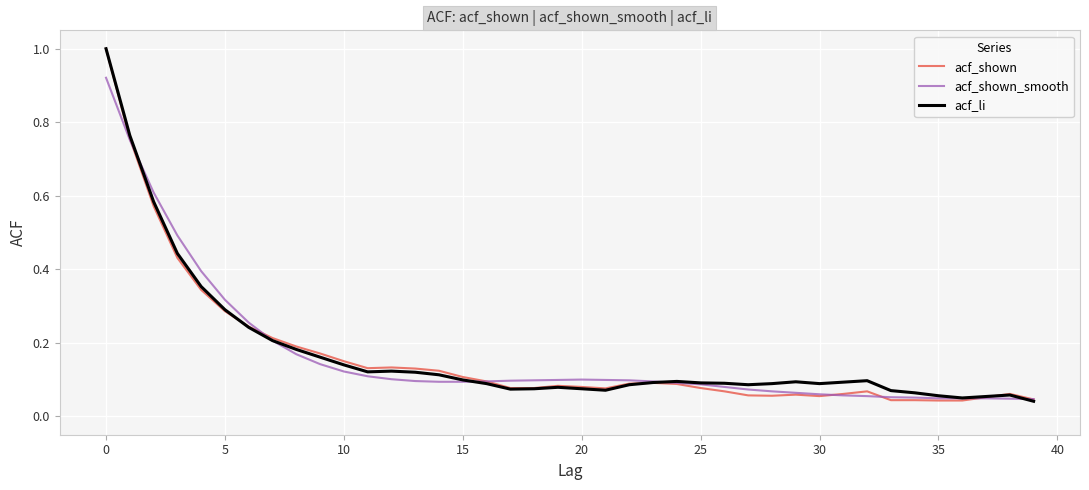

How many lines are shown in the chart?

3